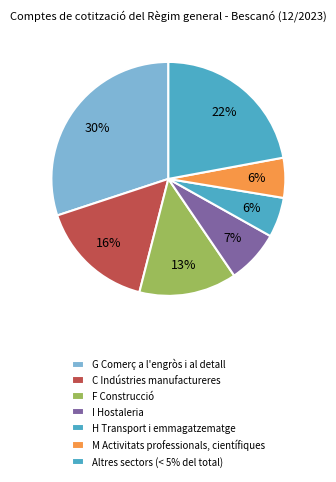

How many segments does this pie chart have?

7